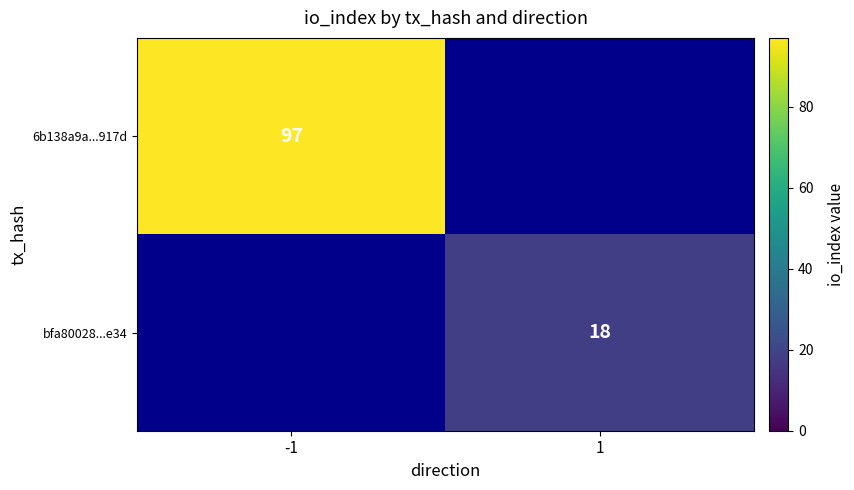

Is it true that bfa80028...e34 equals 8.3 at 1?

False